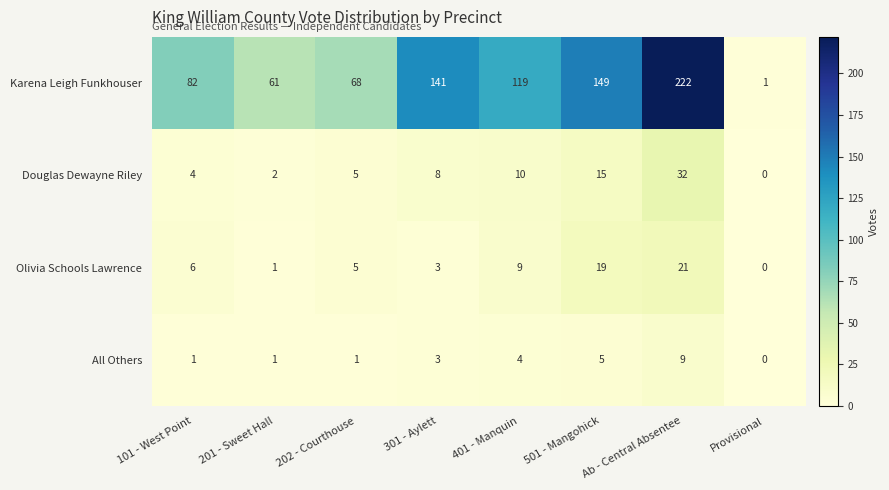

Rank the categories by Olivia Schools Lawrence value from lowest to highest.

Provisional, 201 - Sweet Hall, 301 - Aylett, 202 - Courthouse, 101 - West Point, 401 - Manquin, 501 - Mangohick, Ab - Central Absentee